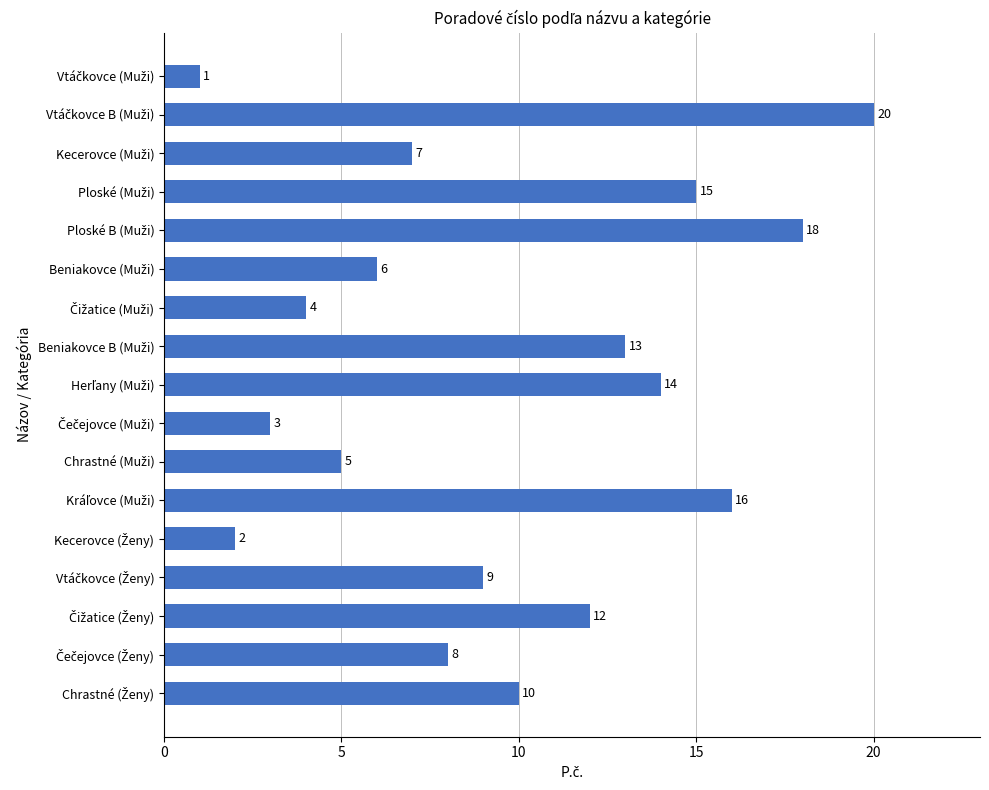

How many bars are there in total?

17